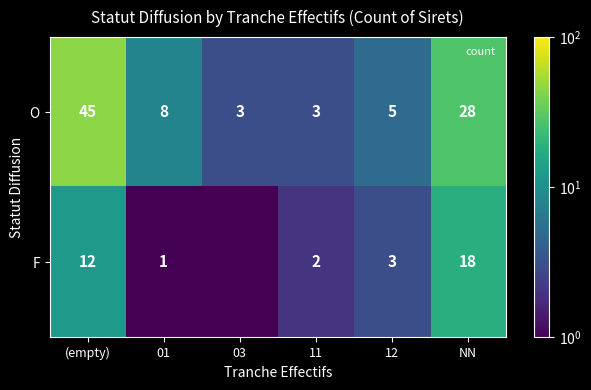

What is the difference between the maximum and minimum values in the O series?

42.0